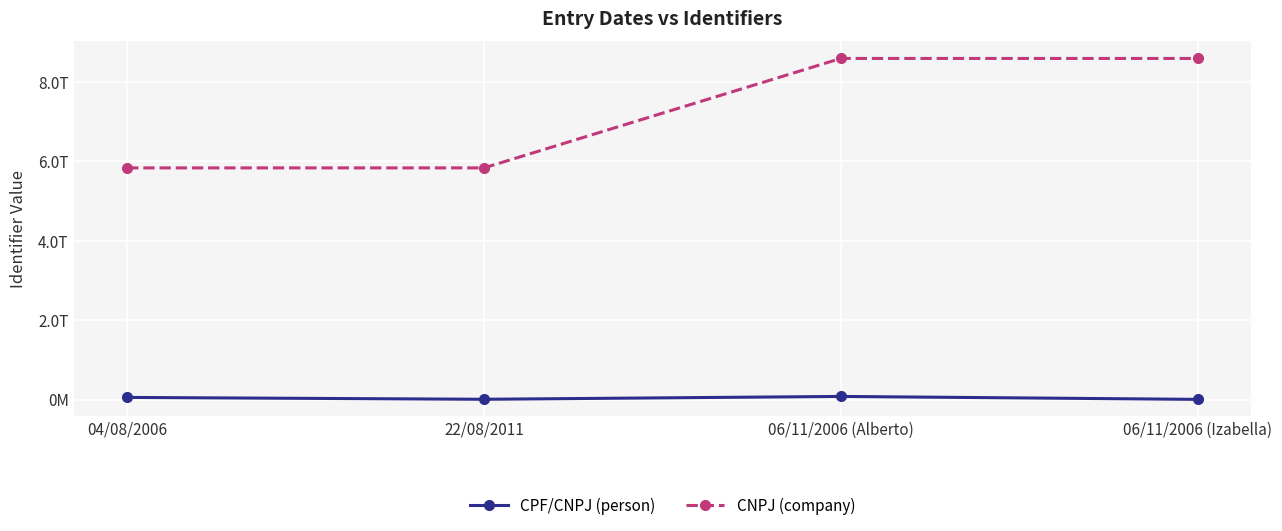

Reading left to right, extract all data points from this chart.

CPF/CNPJ (person): 55346987991	8758145907	80428517668	6486745924
CNPJ (company): 5836914000100	5836914000100	8593880000169	8593880000169